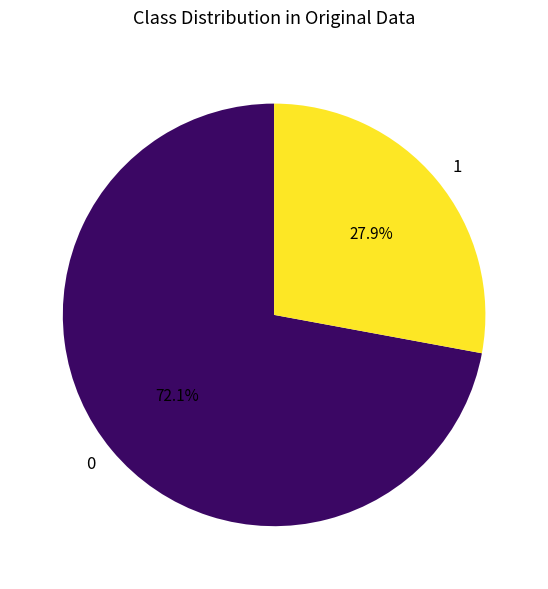

To the nearest percent, what is the average slice percentage?

50%